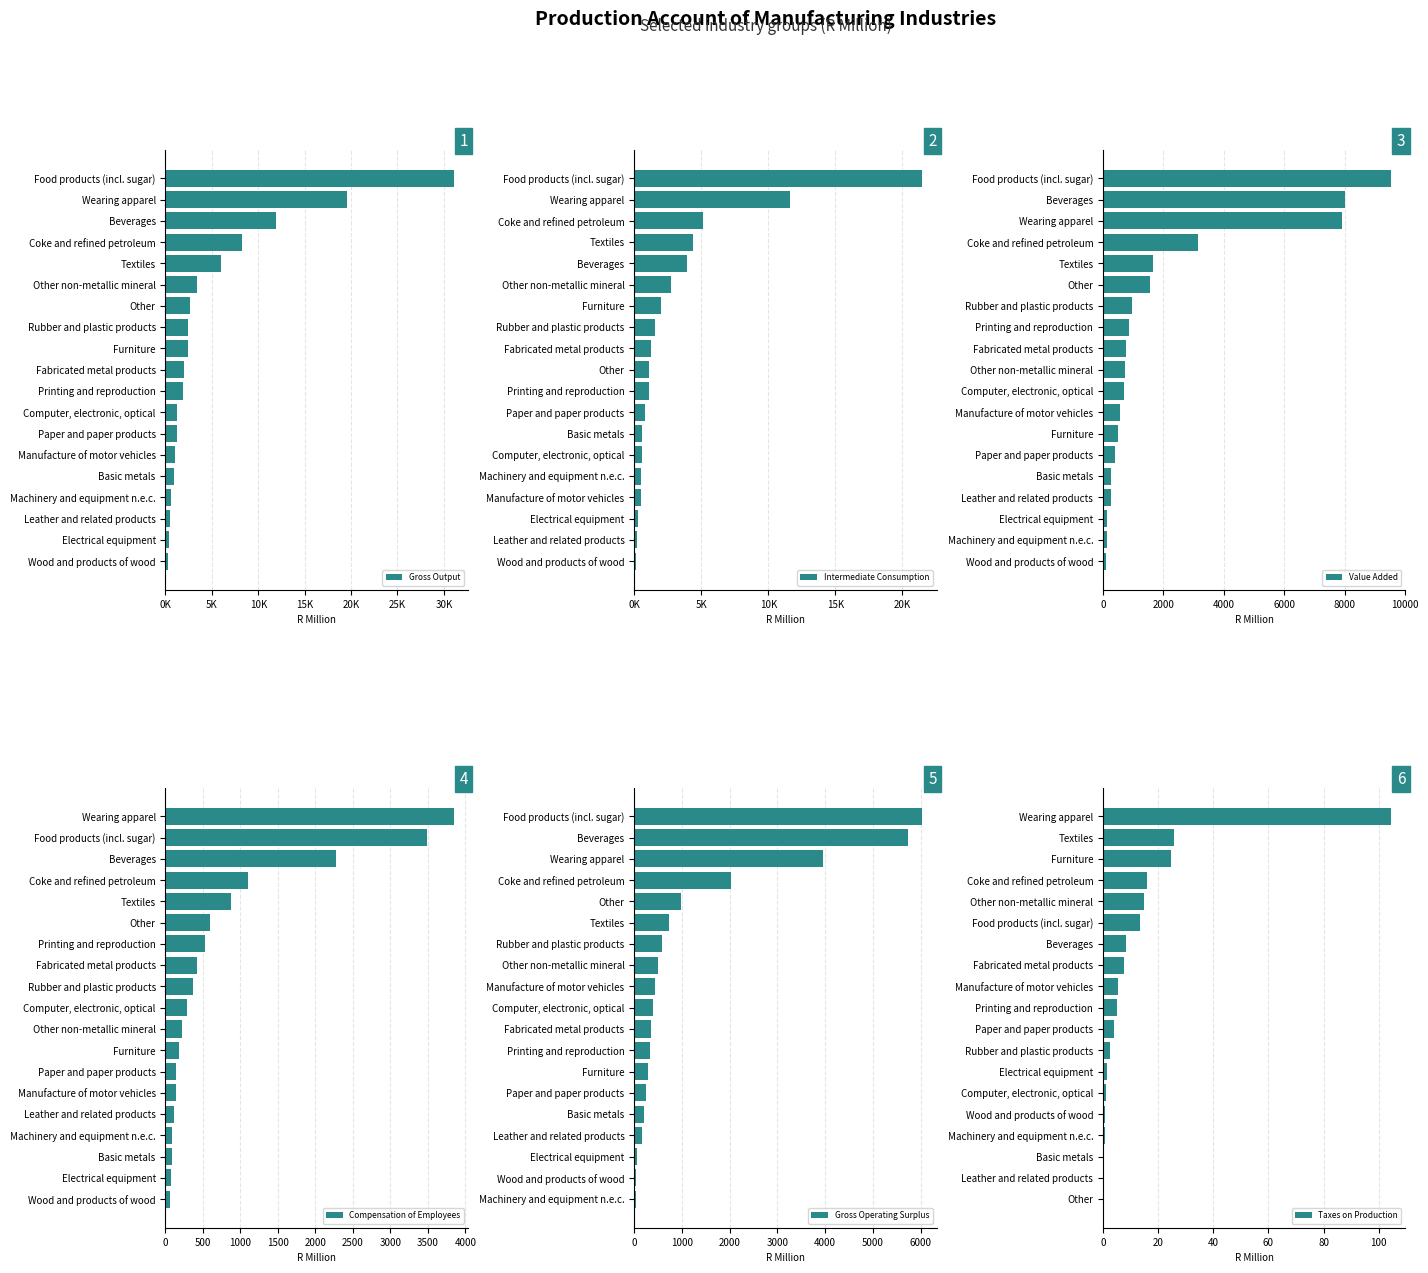

How many bars are there in total?

114